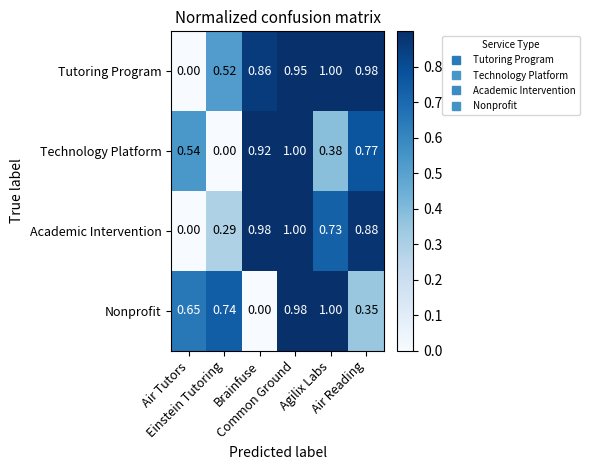

Rank the series at Einstein Tutoring from highest to lowest value.

Nonprofit, Tutoring Program, Academic Intervention, Technology Platform